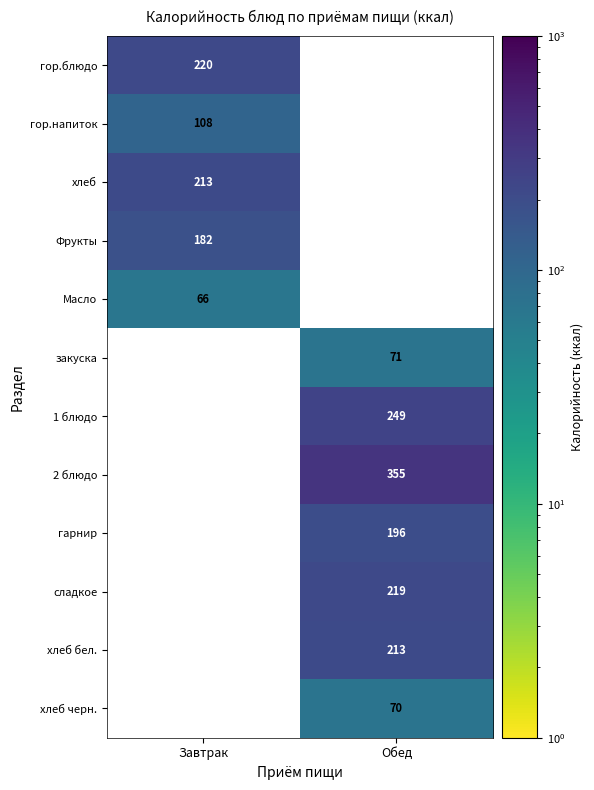

Which label corresponds to the largest value in the chart?

Обед